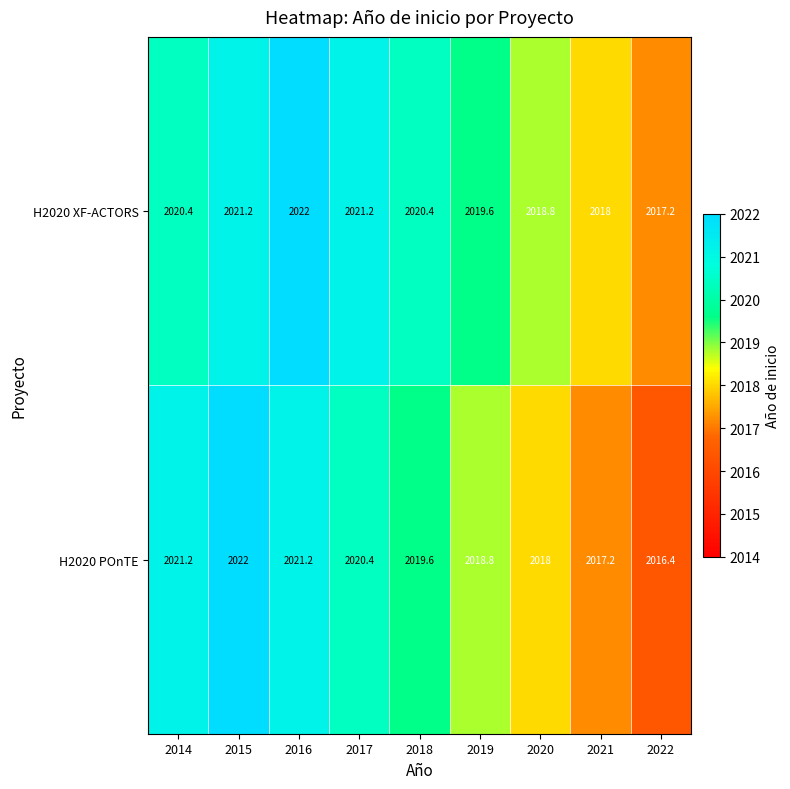

Which category has the lowest value in the H2020 XF-ACTORS series?

2022